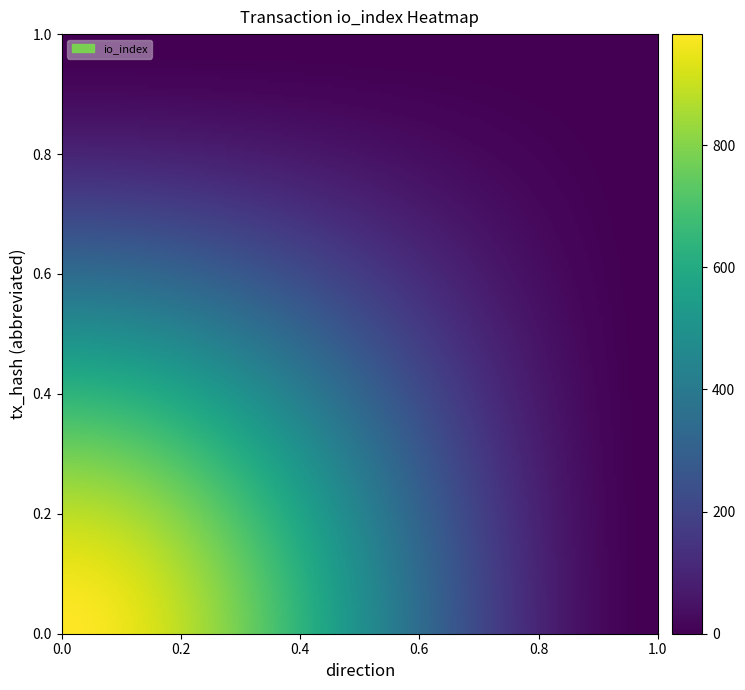

Reading left to right, what are all the values shown in this chart?

f1cd704f...: 982	0
1efc4623...: 0	0